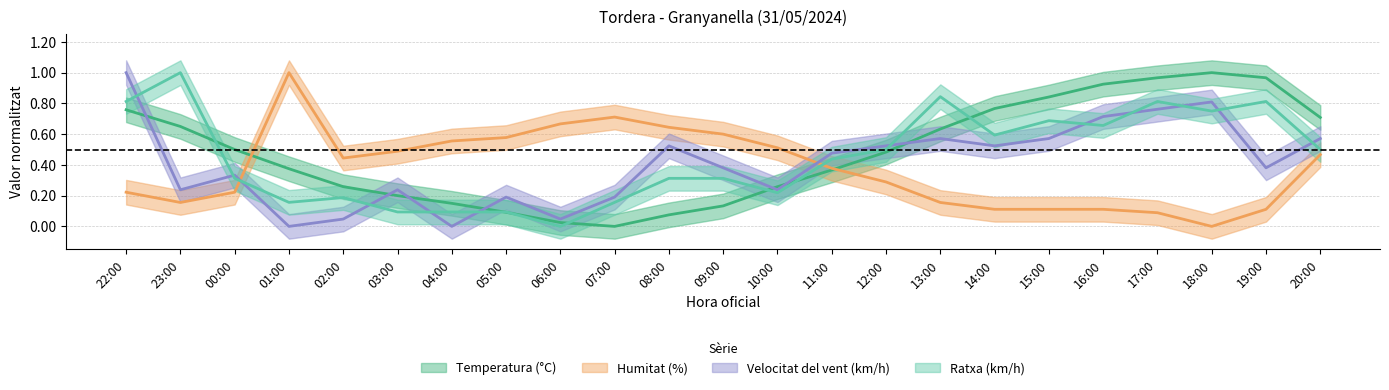

True or false: Velocitat del vent (km/h) has a value of 0.2 at 16:00.

False